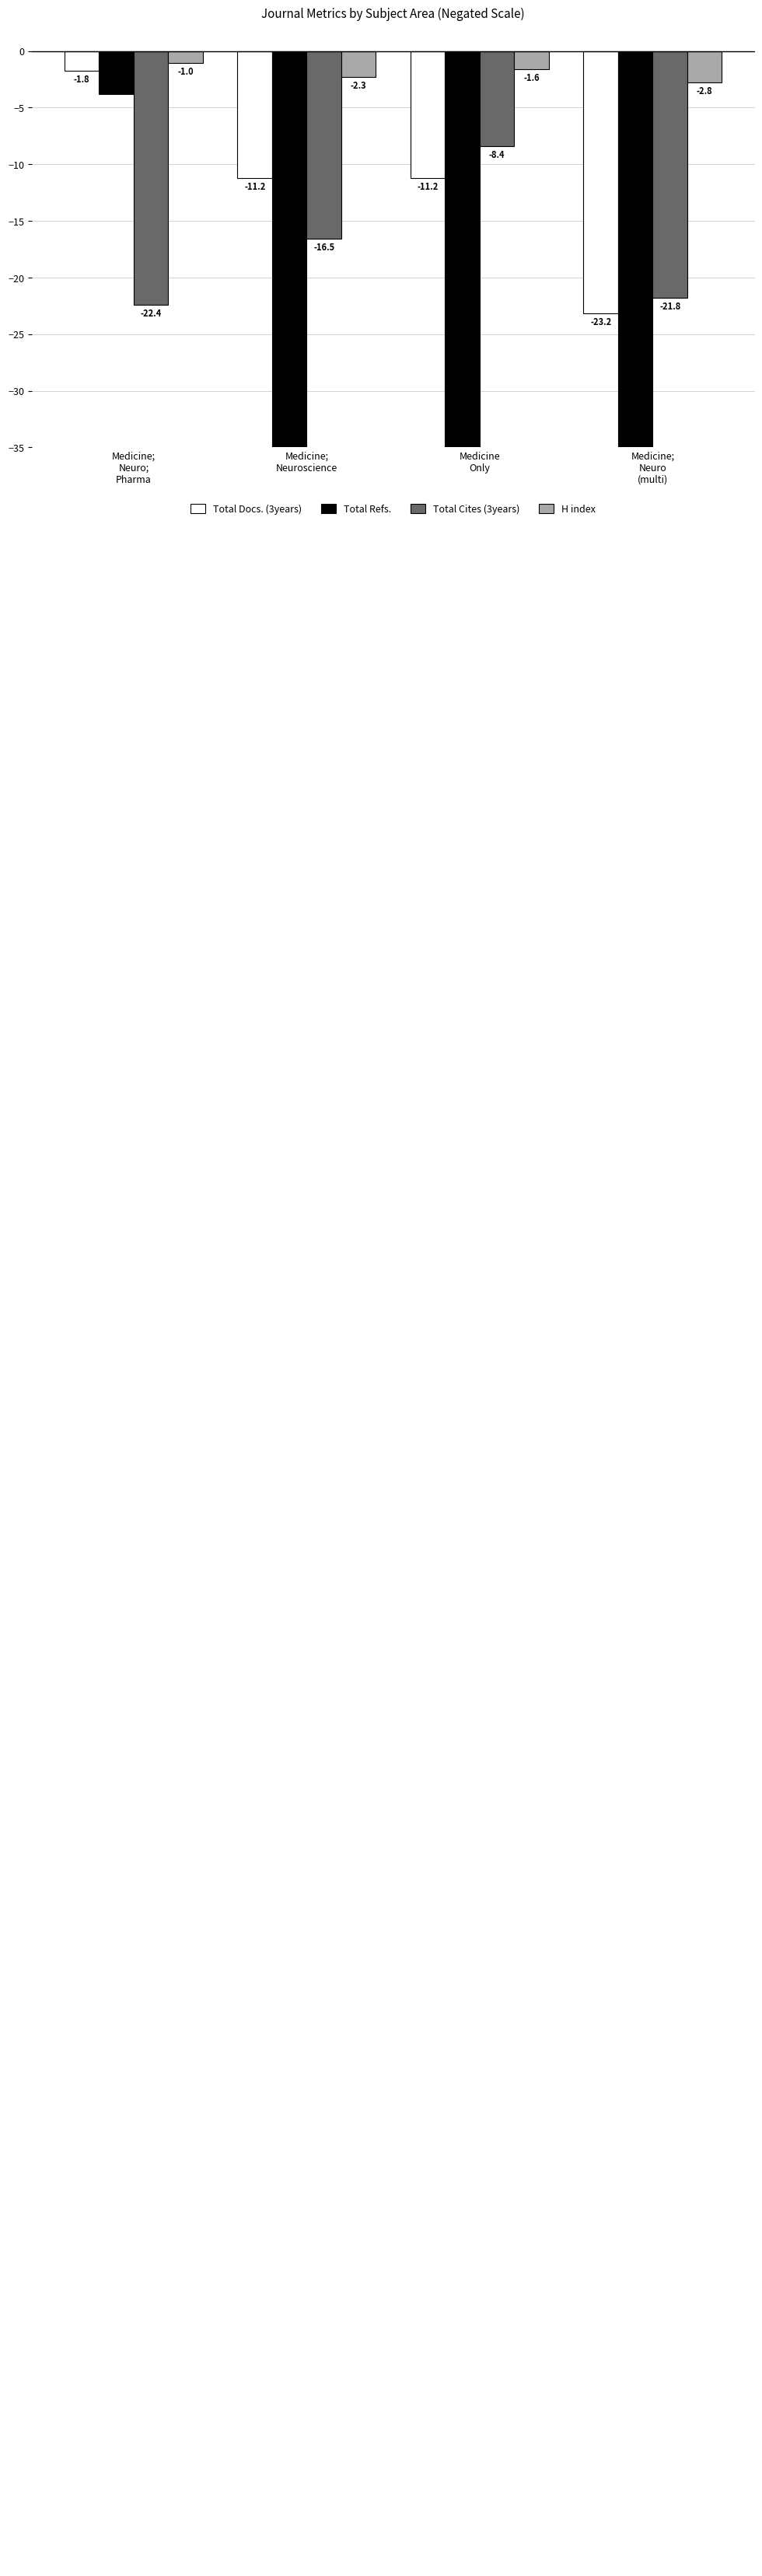

What is the difference between the maximum and minimum values in the Total Docs. (3years) series?

21.4